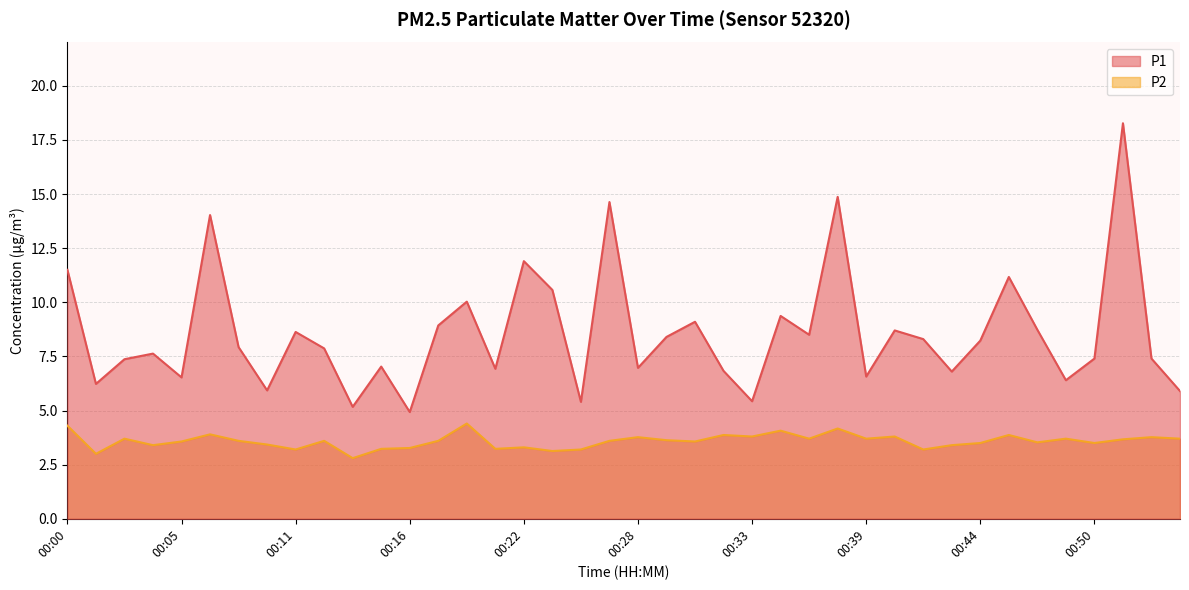

Reading right to left, what are all the values shown in this chart?

P1: 00:54=5.9	00:52=7.4	00:51=18.3	00:50=7.4	00:48=6.4	00:47=8.7	00:46=11.2	00:44=8.2	00:43=6.8	00:41=8.3	00:40=8.7	00:39=6.6	00:37=14.9	00:36=8.5	00:35=9.4	00:33=5.4	00:32=6.8	00:30=9.1	00:29=8.4	00:28=7.0	00:26=14.6	00:25=5.4	00:23=10.6	00:22=11.9	00:20=6.9	00:19=10.0	00:18=8.9	00:16=4.9	00:15=7.0	00:14=5.2	00:12=7.9	00:11=8.6	00:09=5.9	00:08=7.9	00:07=14.0	00:05=6.5	00:04=7.6	00:02=7.4	00:01=6.2	00:00=11.5
P2: 00:54=3.7	00:52=3.8	00:51=3.7	00:50=3.5	00:48=3.7	00:47=3.5	00:46=3.9	00:44=3.5	00:43=3.4	00:41=3.2	00:40=3.8	00:39=3.7	00:37=4.2	00:36=3.7	00:35=4.1	00:33=3.8	00:32=3.9	00:30=3.6	00:29=3.6	00:28=3.8	00:26=3.6	00:25=3.2	00:23=3.1	00:22=3.3	00:20=3.2	00:19=4.4	00:18=3.6	00:16=3.3	00:15=3.2	00:14=2.8	00:12=3.6	00:11=3.2	00:09=3.4	00:08=3.6	00:07=3.9	00:05=3.6	00:04=3.4	00:02=3.7	00:01=3.0	00:00=4.3